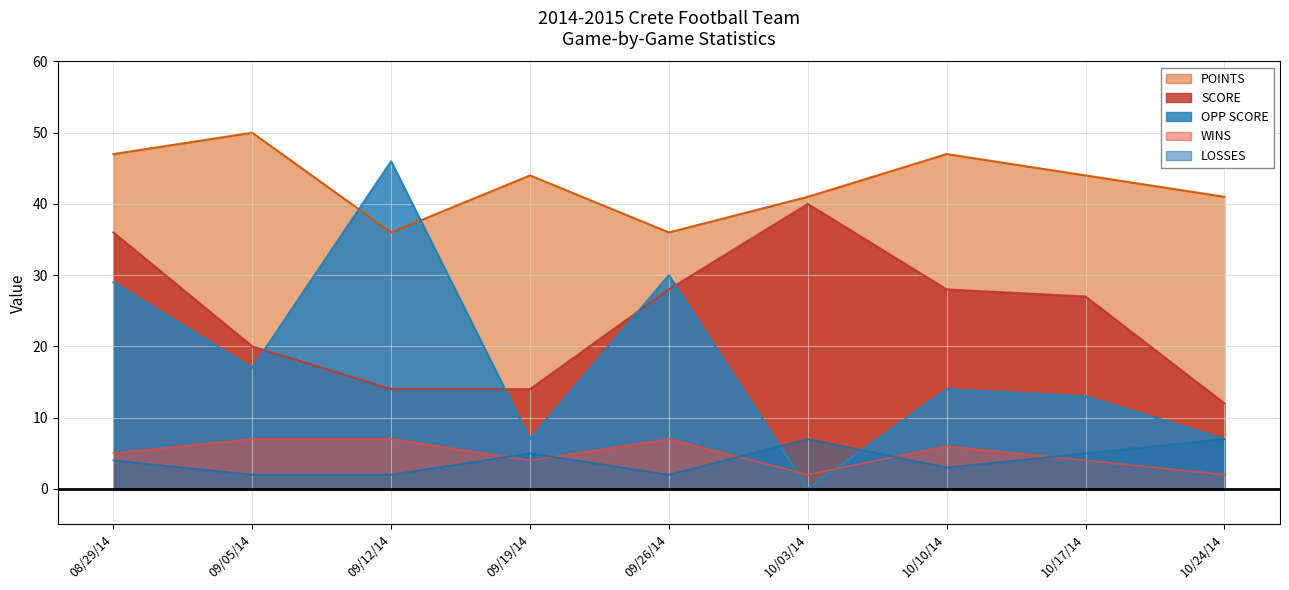

Where does the POINTS series first go above 44?

08/29/14